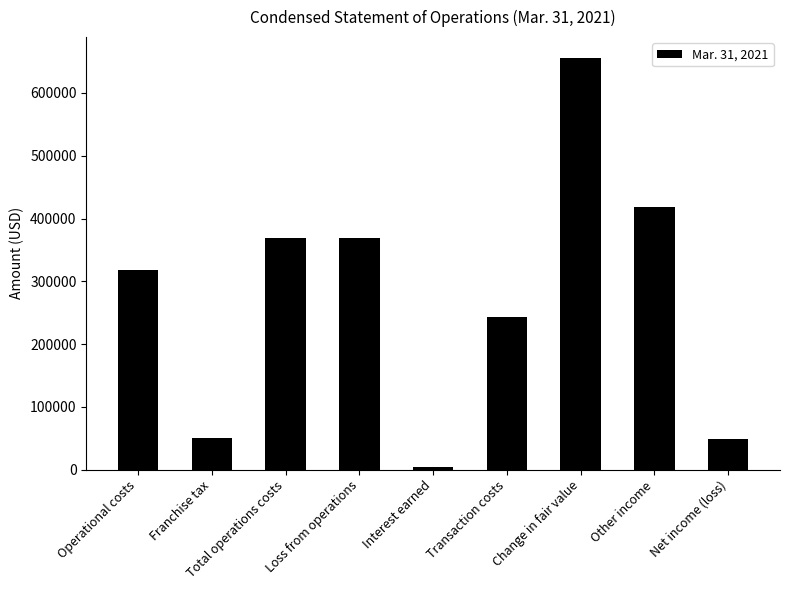

Is it true that the value at Change in fair value is 281758?

False